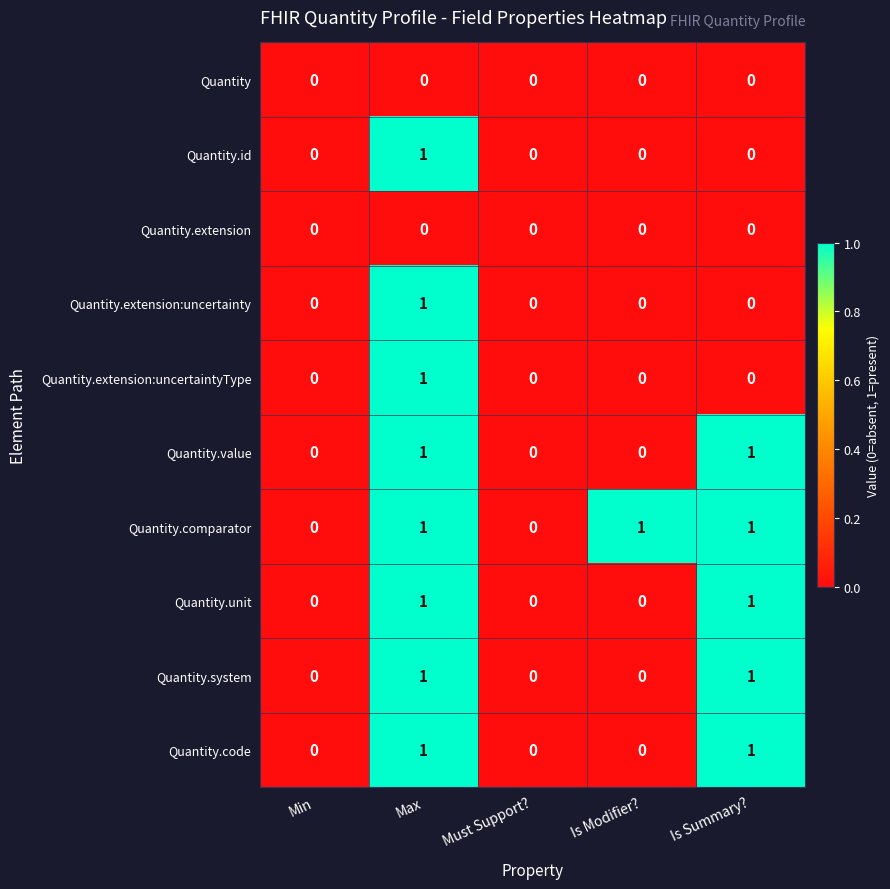

Is the value of Quantity.unit at Min greater than the value of Quantity.value at Is Summary??

No